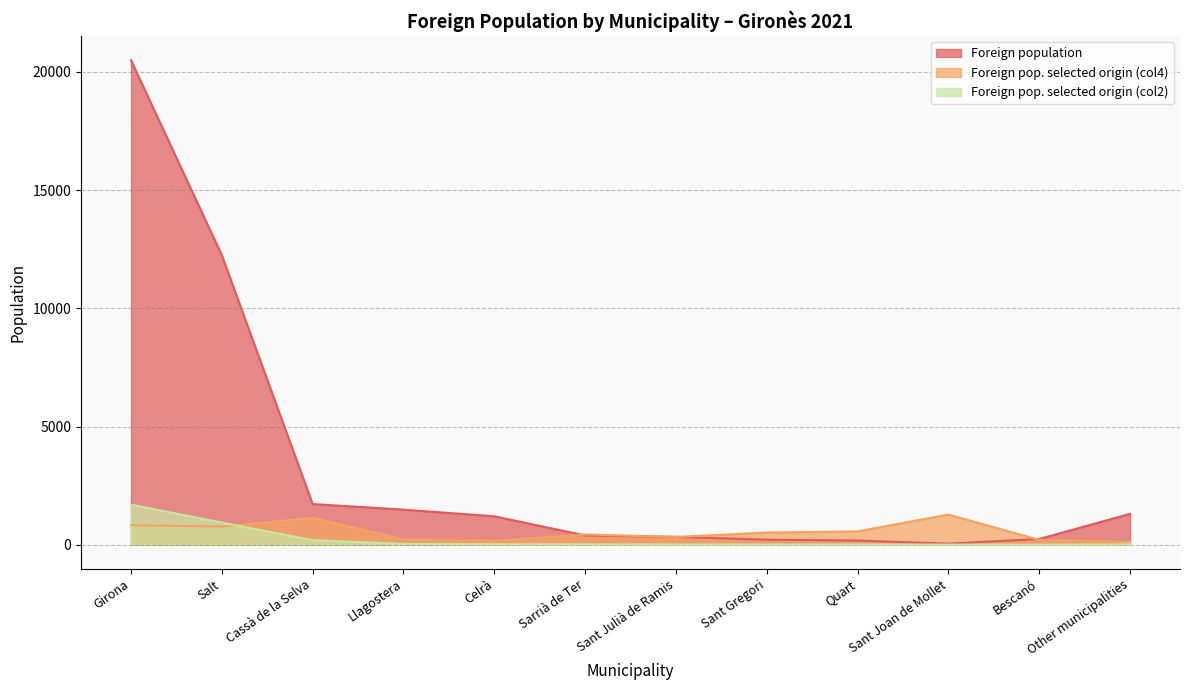

Which category has the highest value in the Foreign pop. selected origin (col4) series?

Sant Joan de Mollet